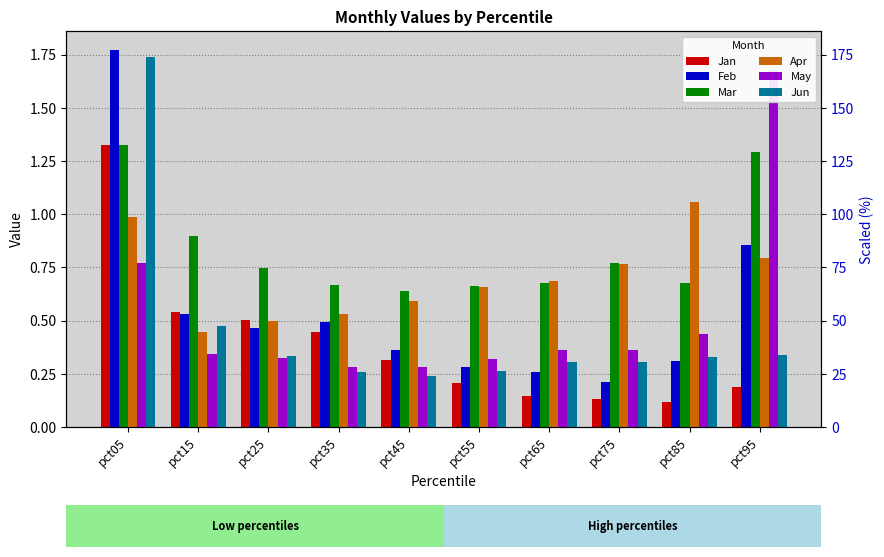

The Jun series shows 0.4 at pct35. True or false?

False